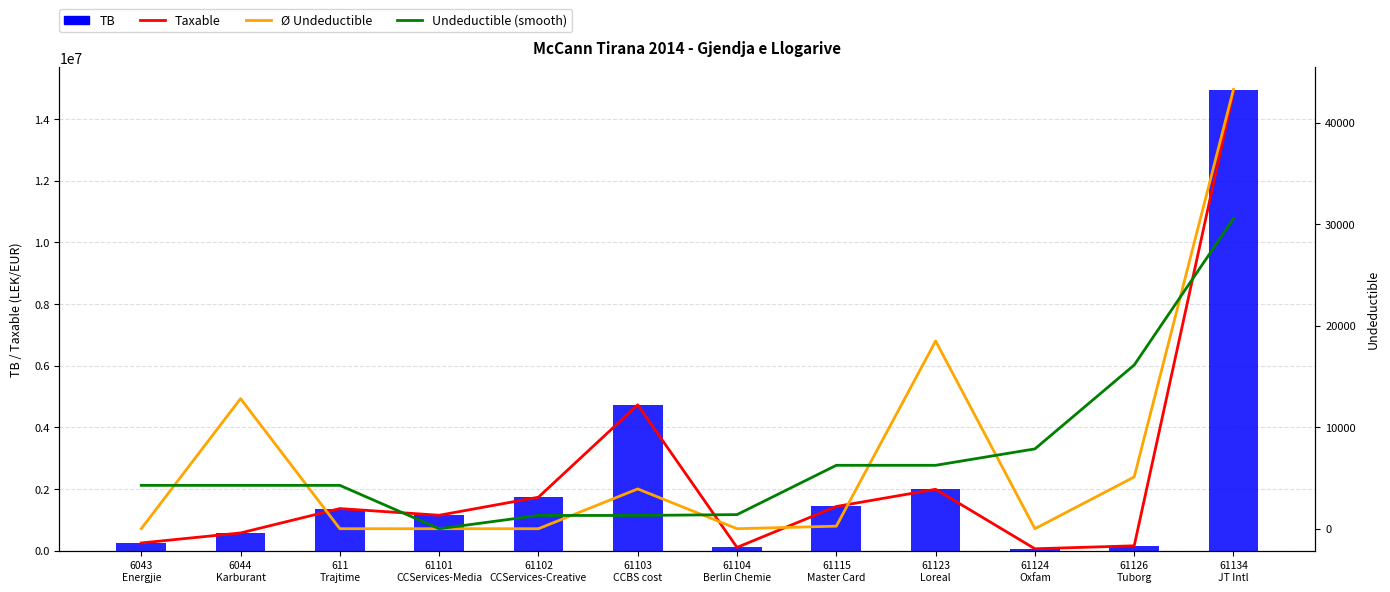

Rank the series by their maximum value, from highest to lowest.

TB, Taxable, Ø Undeductible, Undeductible (smooth)